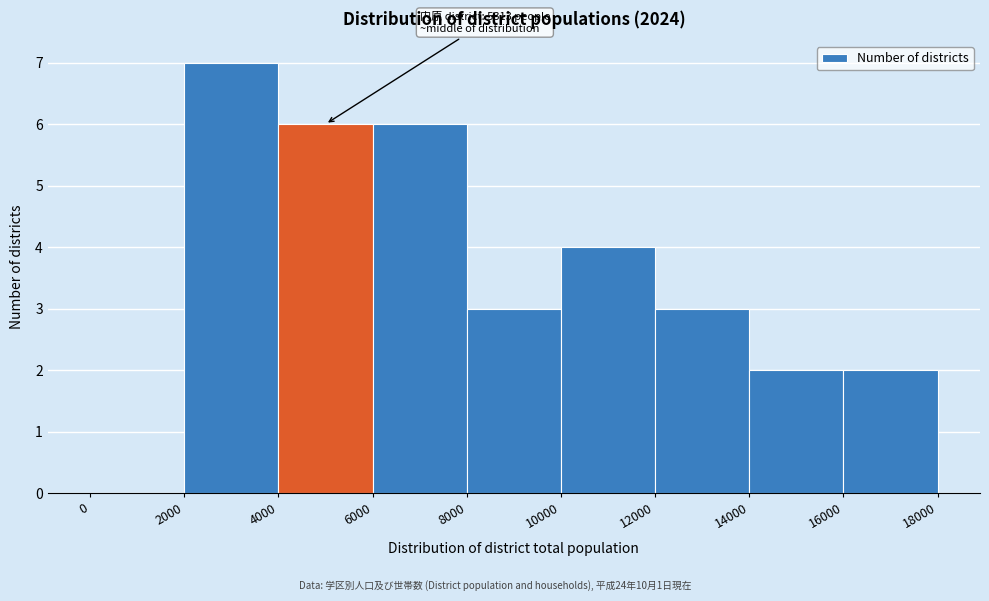

Which range on the x-axis has the tallest bar?

2000 to 4000